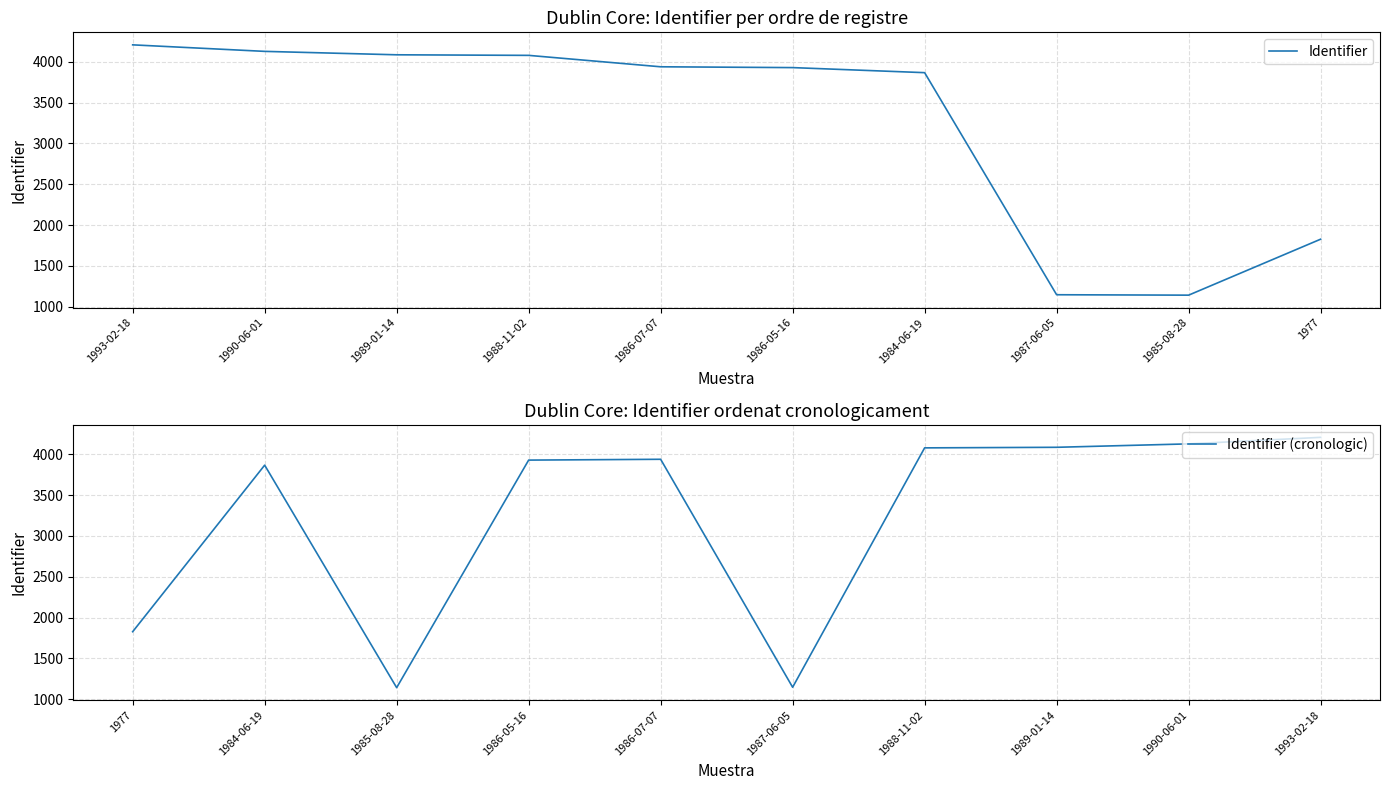

At which label is Identifier (cronologic) closest to 2674?

1977